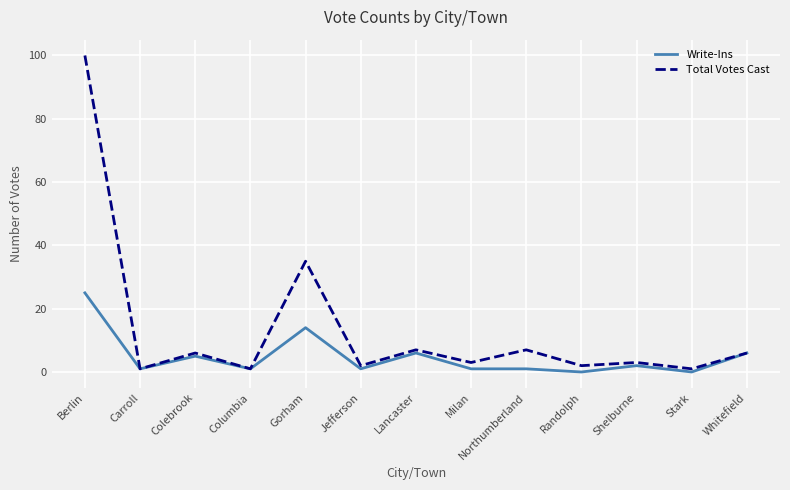

Does the chart display data point markers on the line(s)?

No